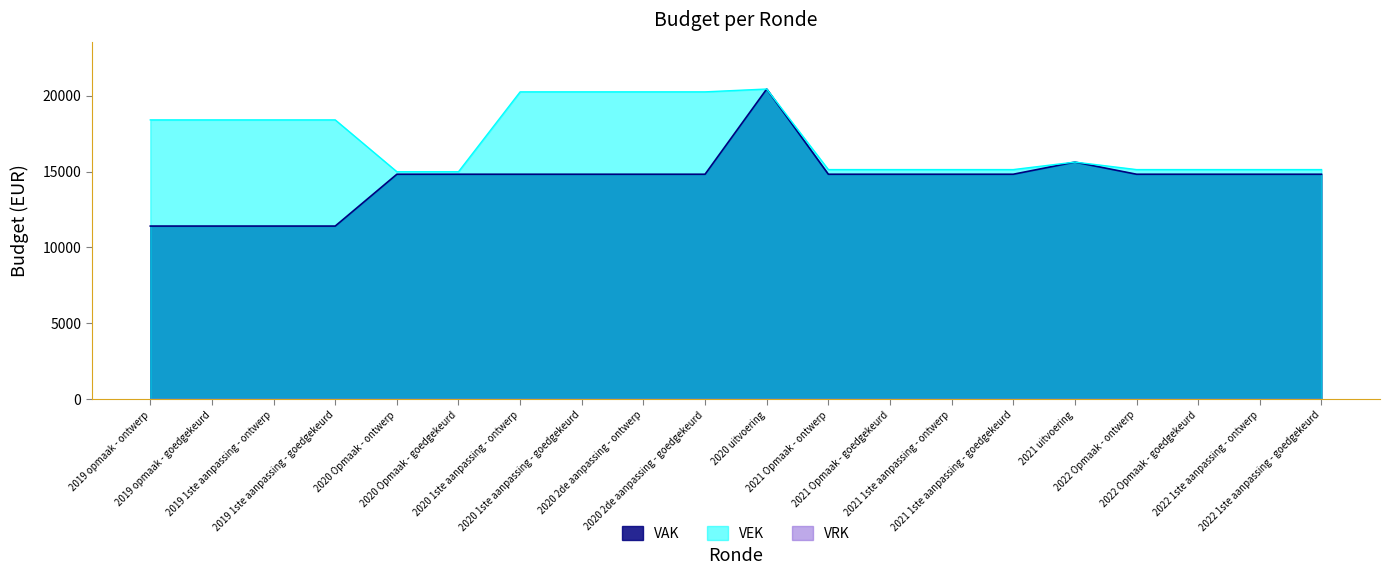

At which category does VEK reach its first local peak?

2020 uitvoering